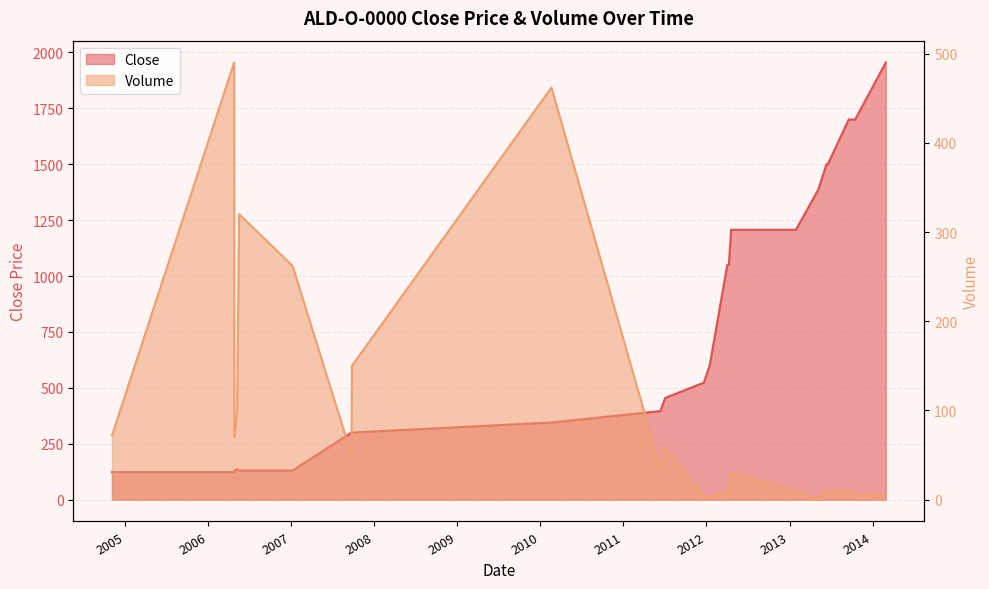

Count the number of data series in this chart.

2